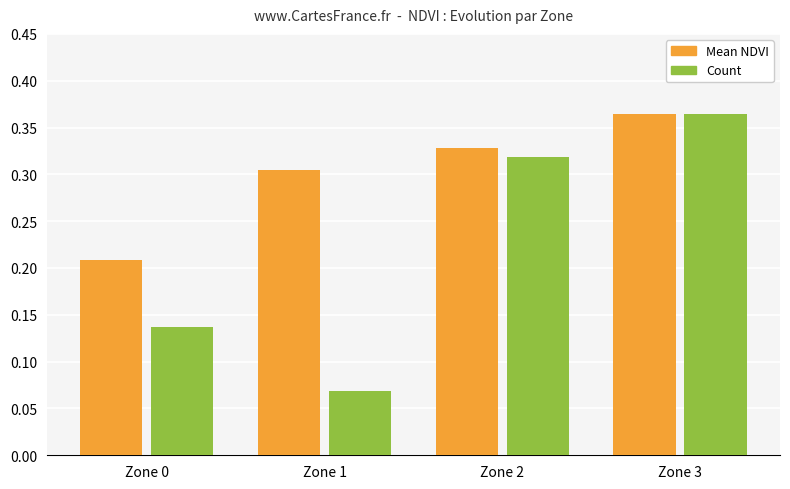

Which category has the highest value across all series?

Zone 3